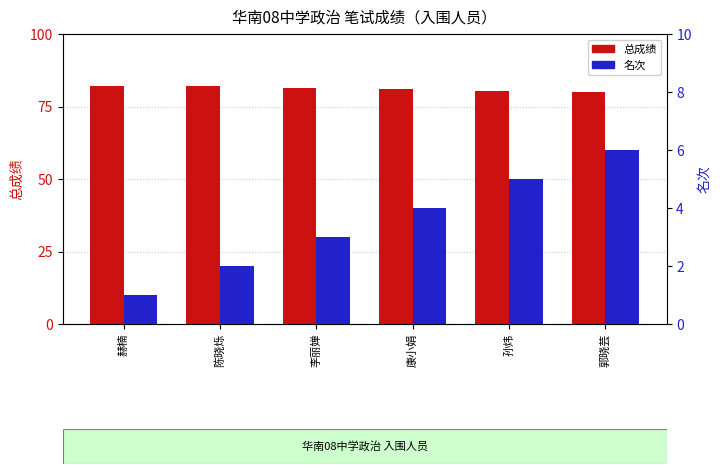

Are the bars grouped side by side (vs. stacked)?

Yes